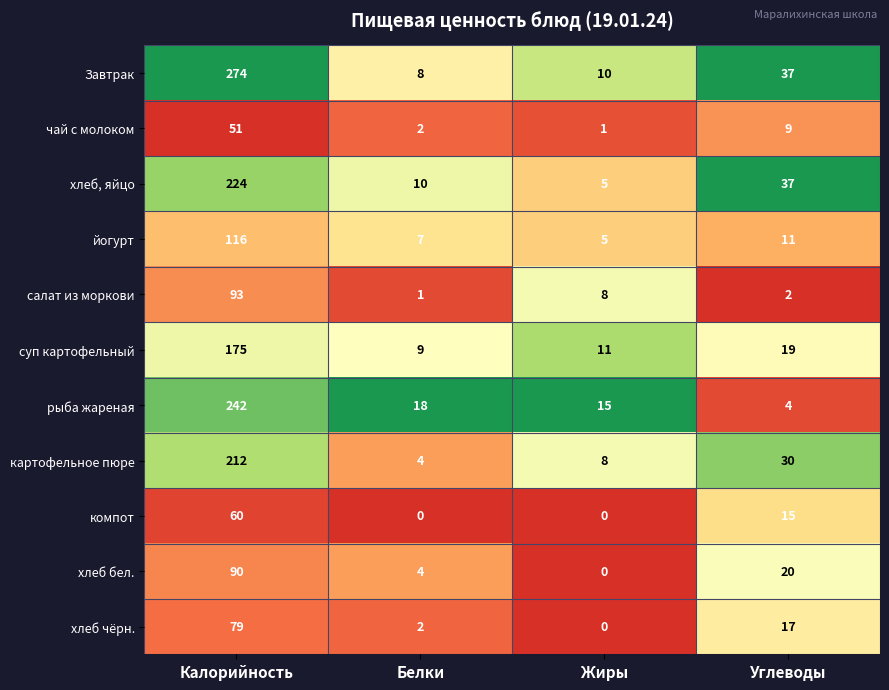

List the series in order of their peak value, lowest first.

чай с молоком, компот, хлеб чёрн., хлеб бел., салат из моркови, йогурт, суп картофельный, картофельное пюре, хлеб, яйцо, рыба жареная, Завтрак